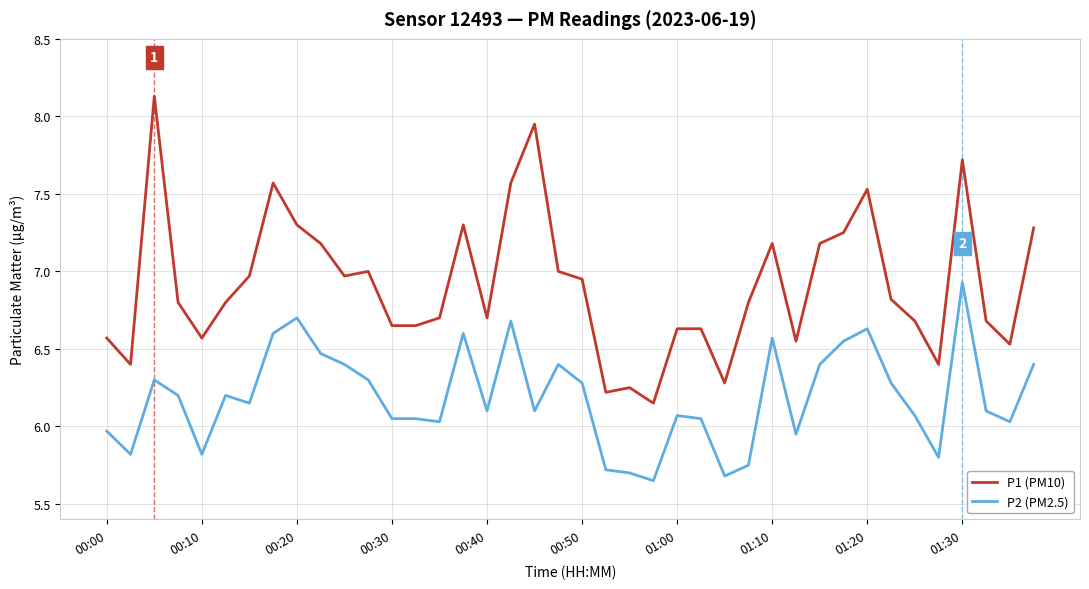

Rank the series by their average value, from lowest to highest.

P2 (PM2.5), P1 (PM10)